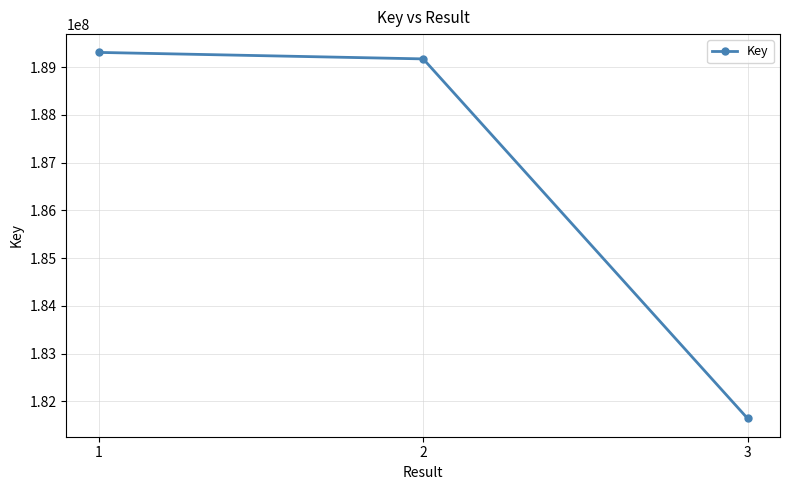

Where is the data nearest to the value 185474894?

2